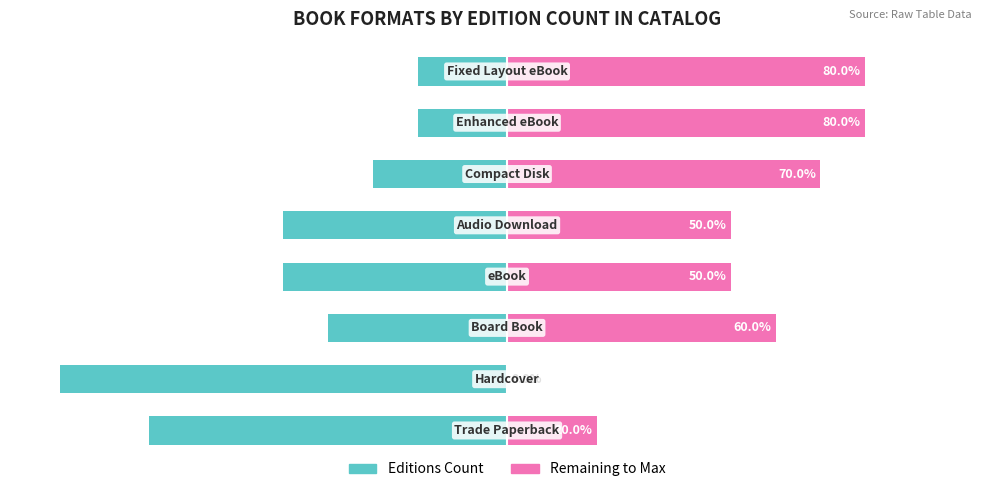

At how many categories does at least one series exceed 17?

7